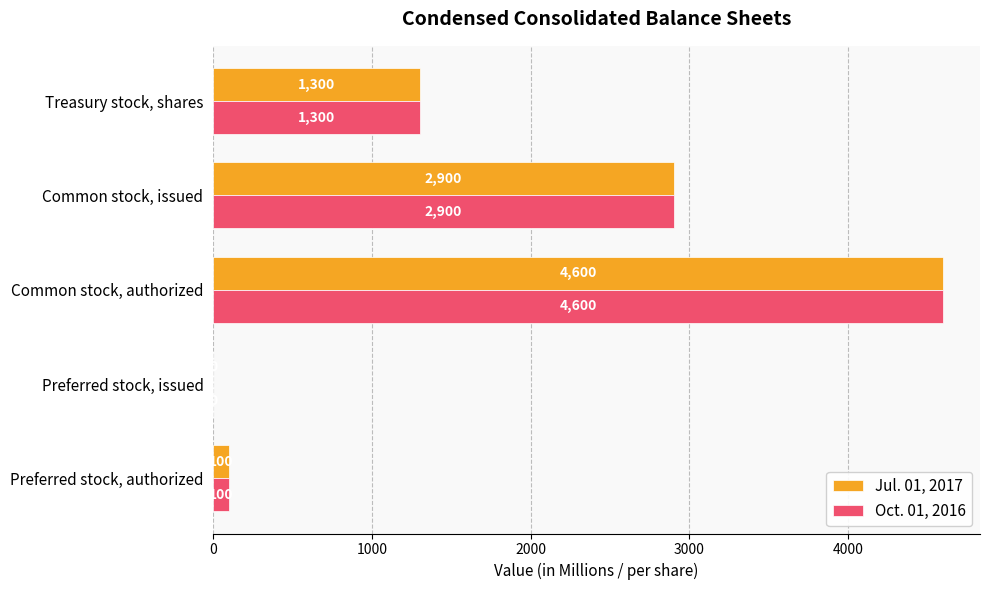

Which category has the highest value in the Oct. 01, 2016 series?

Common stock, authorized